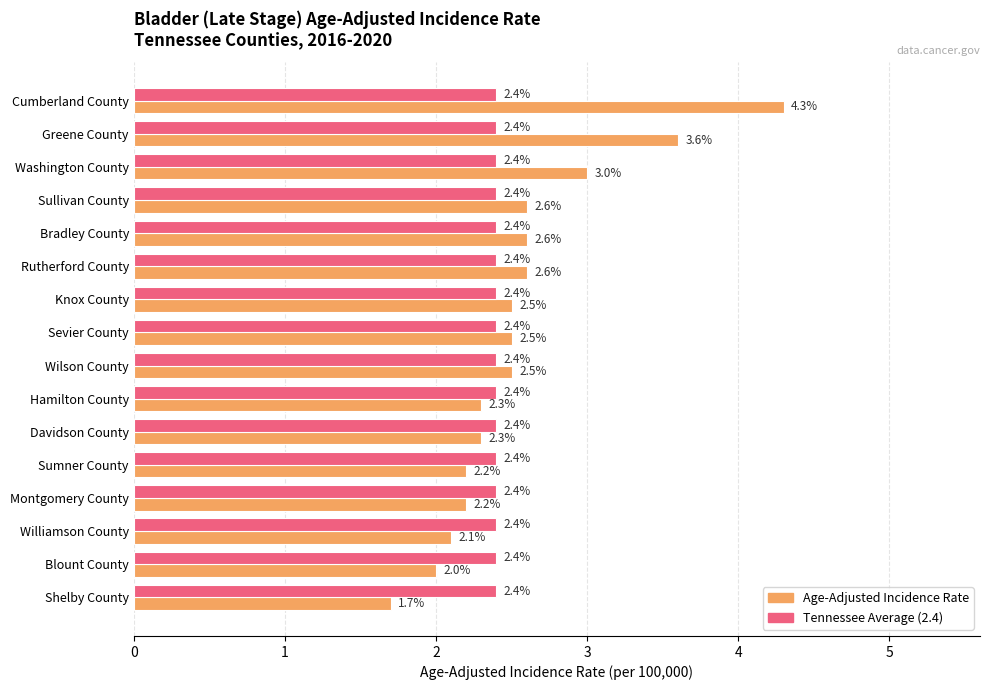

How many values in the Age-Adjusted Incidence Rate series are below 2?

1